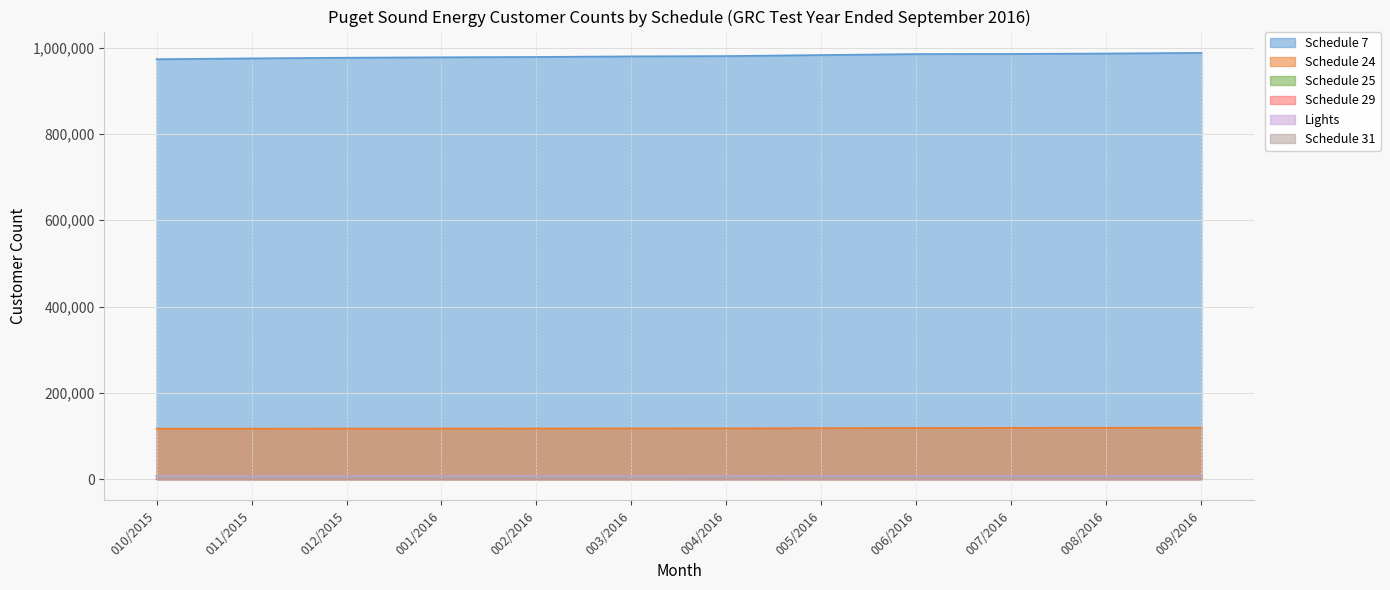

Does the chart display data point markers on the line(s)?

No